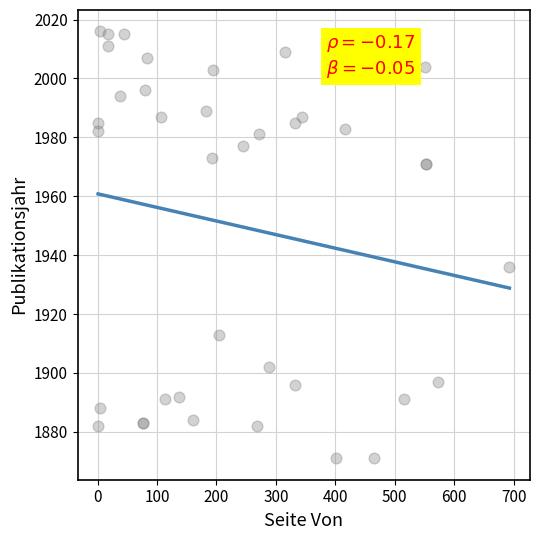

What Y value in the scatter plot is closest to 1943?

1936